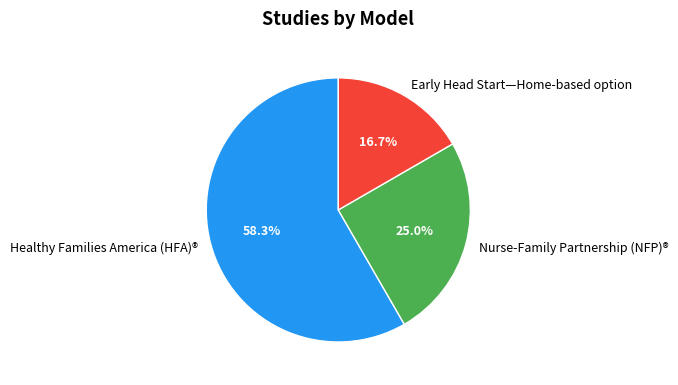

What is the total percentage of Nurse-Family Partnership (NFP)® and Healthy Families America (HFA)®?

83.3%